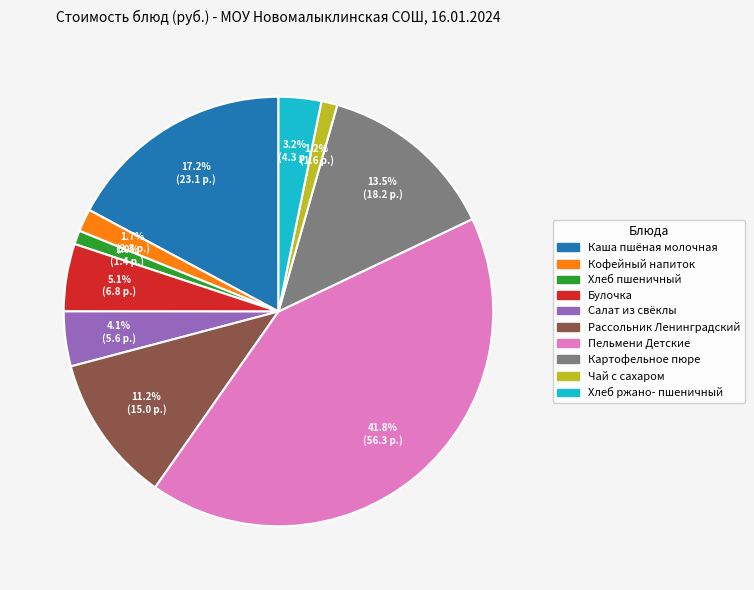

Is there any slice that represents more than half of the pie?

No